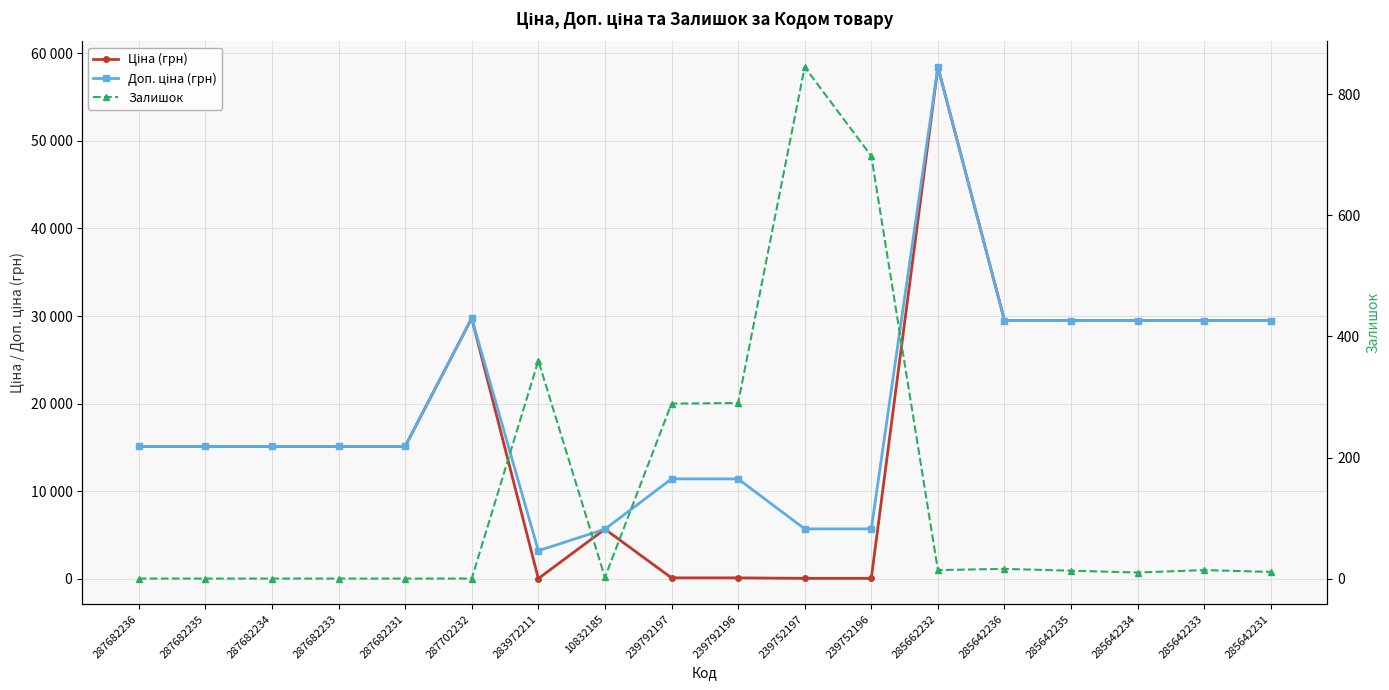

Reading right to left, extract all data points from this chart.

Ціна (грн): 29491.5	29491.5	29491.5	29491.5	29491.5	58426.5	57.0	57.0	114.1	114.1	5673.8	32.0	29747.2	15120.0	15120.0	15120.0	15120.0	15120.0
Доп. ціна (грн): 29491.5	29491.5	29491.5	29491.5	29491.5	58426.5	5705.0	5705.0	11410.0	11410.0	5673.8	3205.0	29747.2	15120.0	15120.0	15120.0	15120.0	15120.0
Залишок: 11.0	14.0	10.0	13.0	16.0	14.0	698.0	845.0	290.0	289.0	2.0	360.0	0.0	0.0	0.0	0.0	0.0	0.0